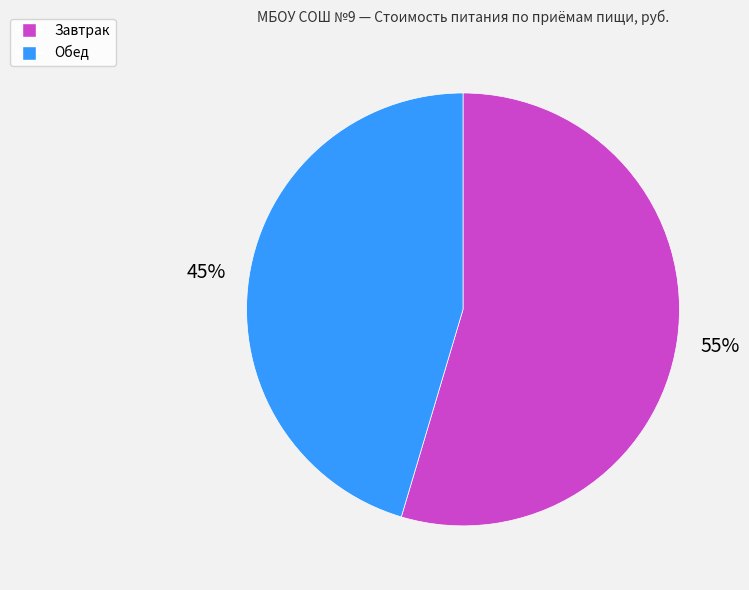

The Обед slice represents 45% of the pie. True or false?

True